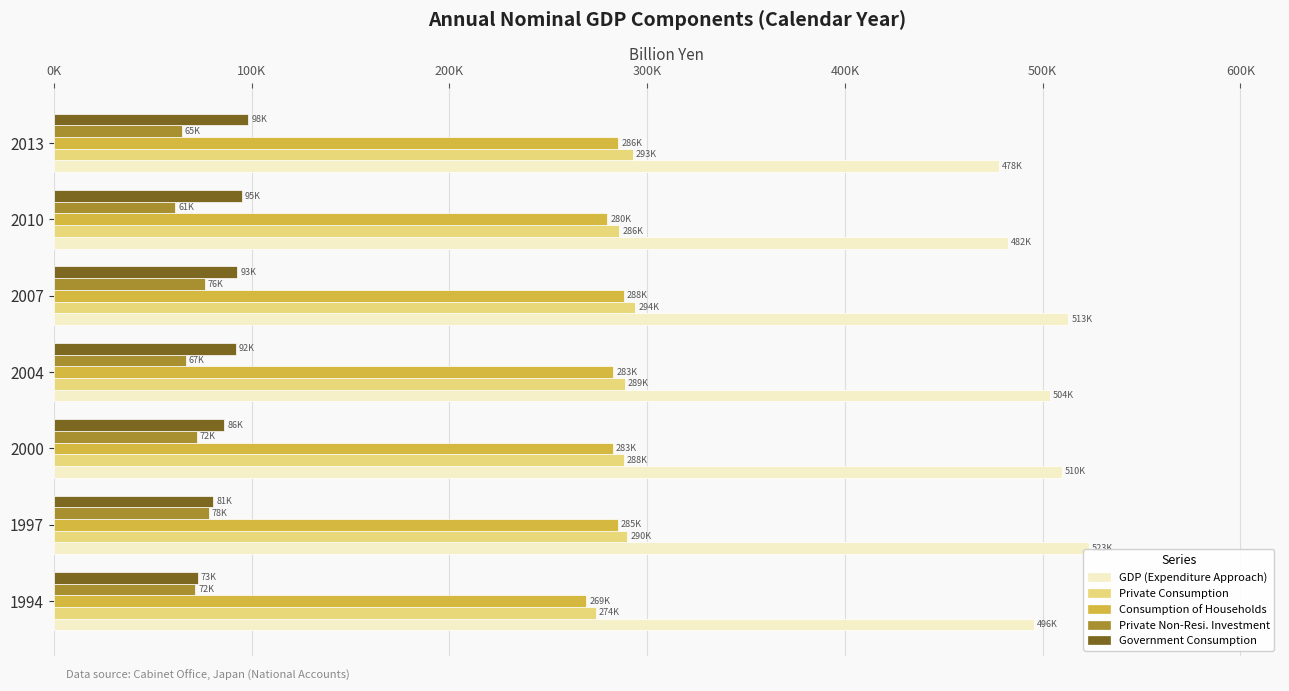

What are all the series names shown in the legend?

GDP (Expenditure Approach), Private Consumption, Consumption of Households, Private Non-Resi. Investment, Government Consumption